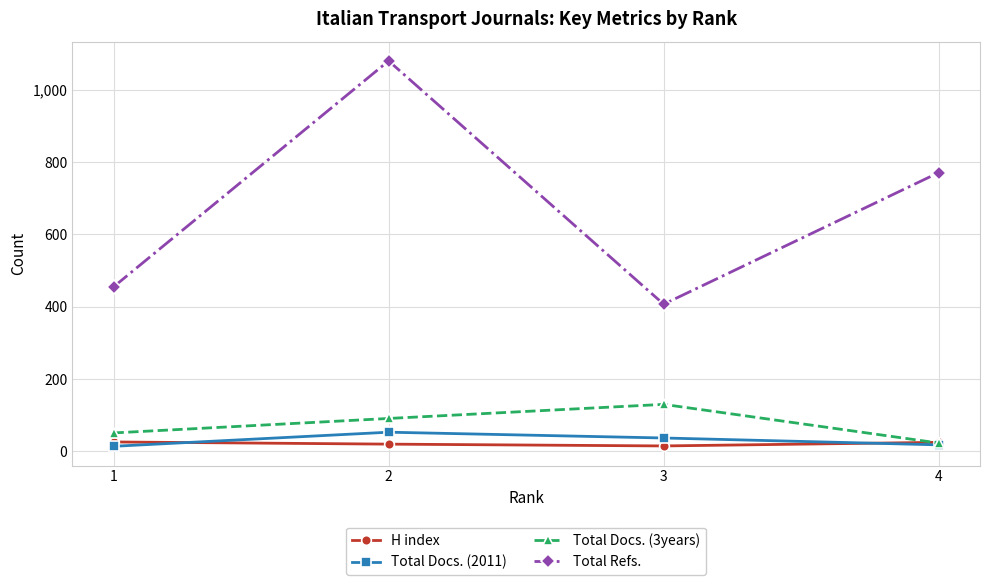

List the labels in order of Total Refs. value, smallest first.

3, 1, 4, 2